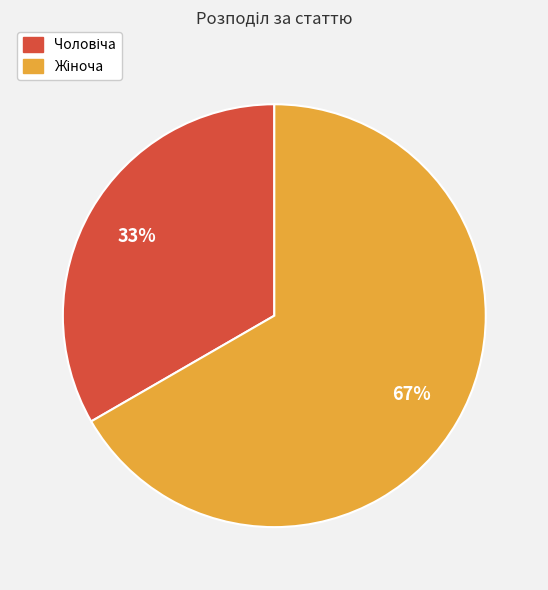

To the nearest percent, what is the average slice percentage?

50%